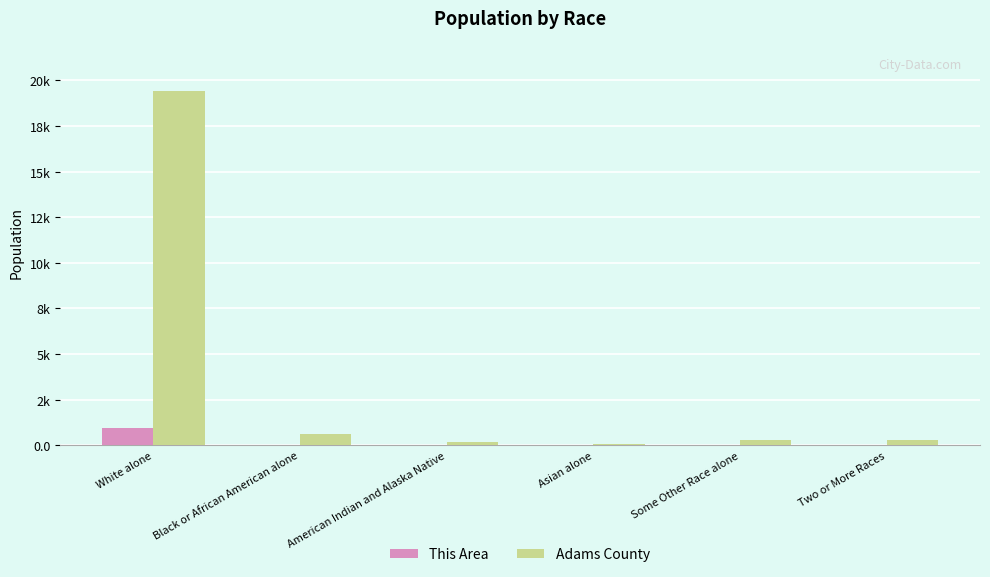

Is it true that This Area equals 11 at Some Other Race alone?

True